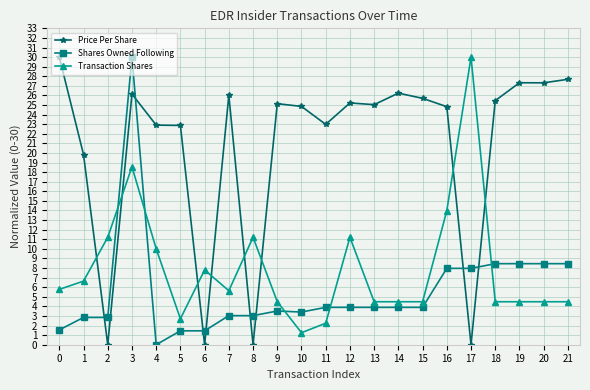

What is the minimum value for Transaction Shares?

1.3